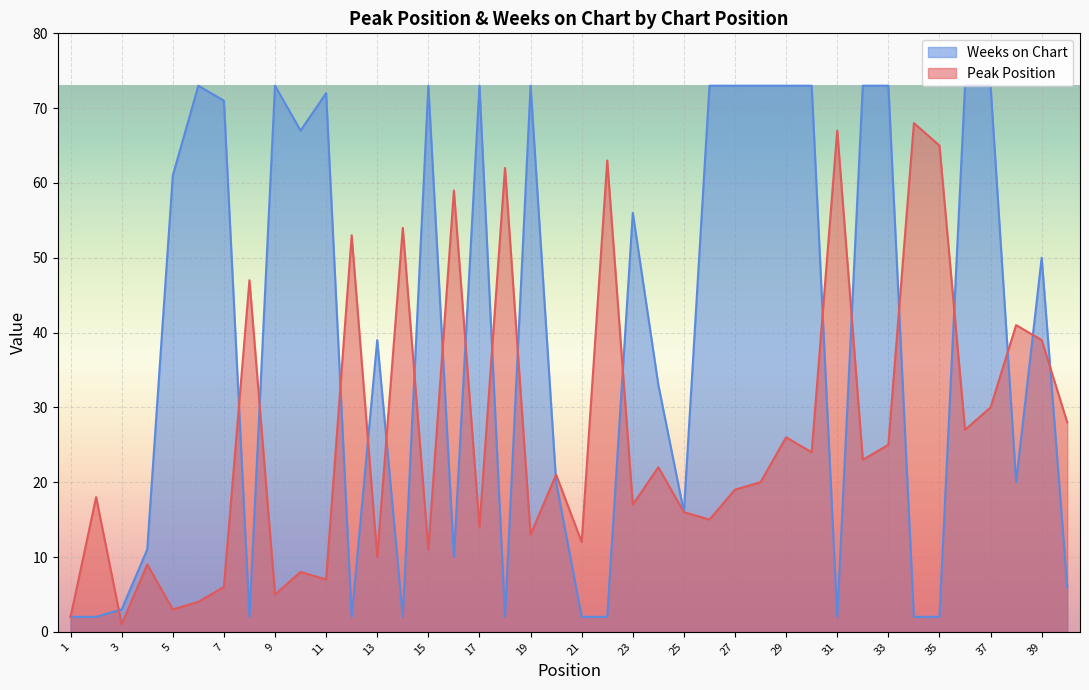

What is the difference between the second highest and second lowest values in the Peak Position series?

65